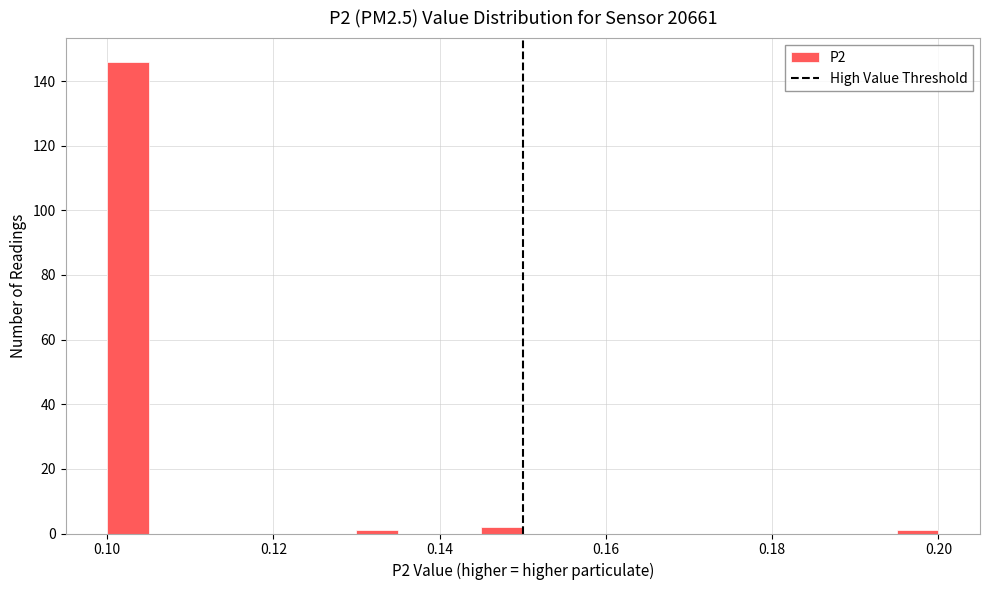

Around what value on the x-axis is the tallest bar? Give the approximate position of its centre, as read against the axis.

0.102